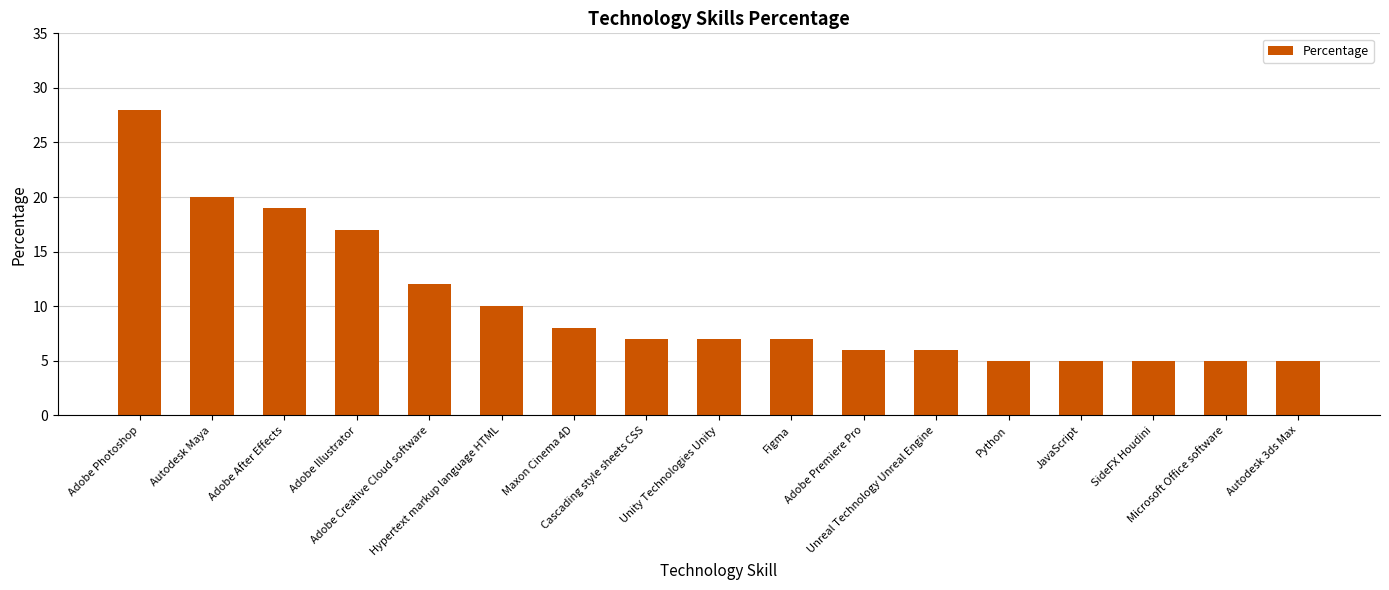

What is the label of the 12th bar from the right?

Hypertext markup language HTML